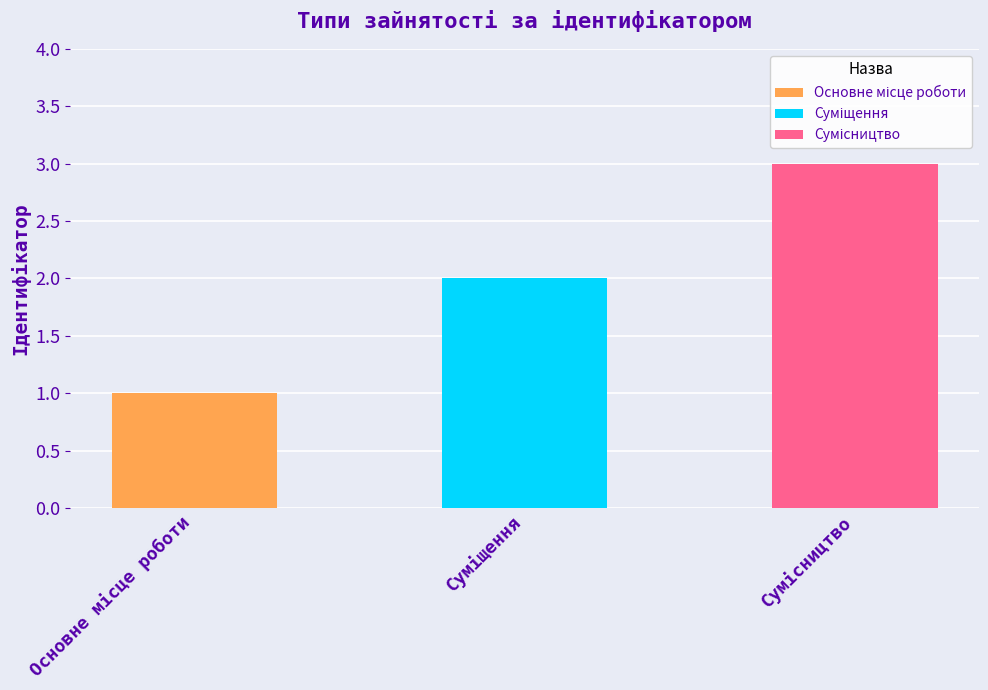

Does the chart contain any negative values?

No